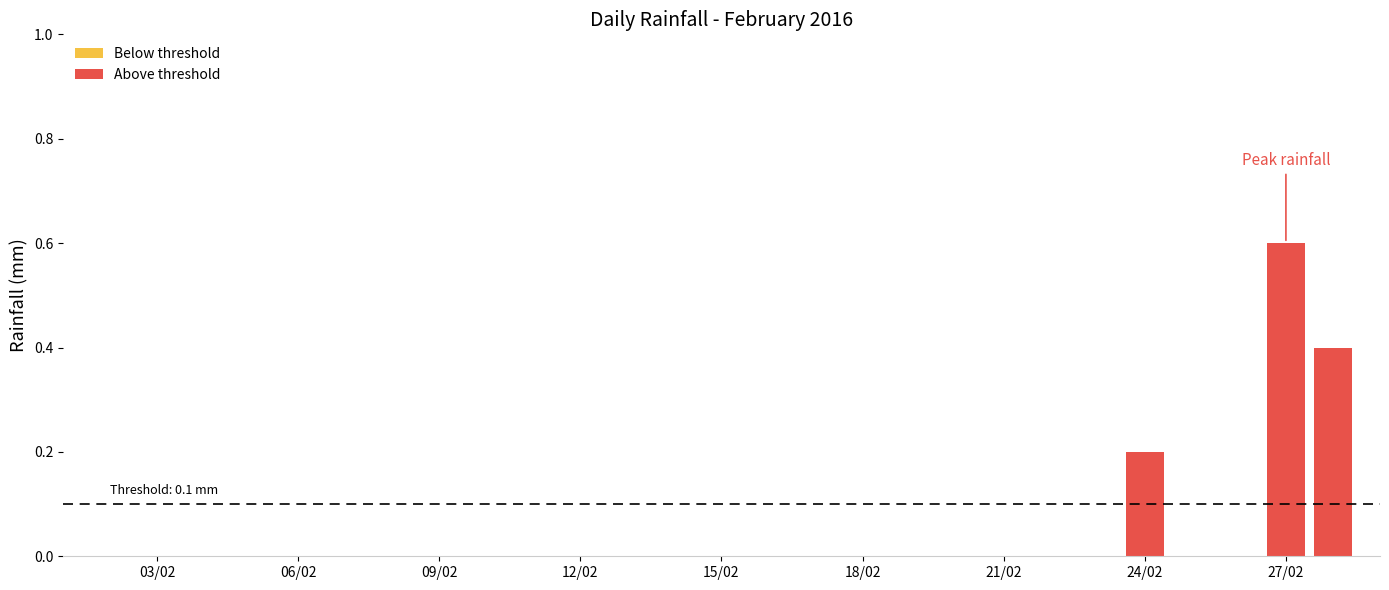

The value at 2016-02-24 is 0.2. True or false?

True